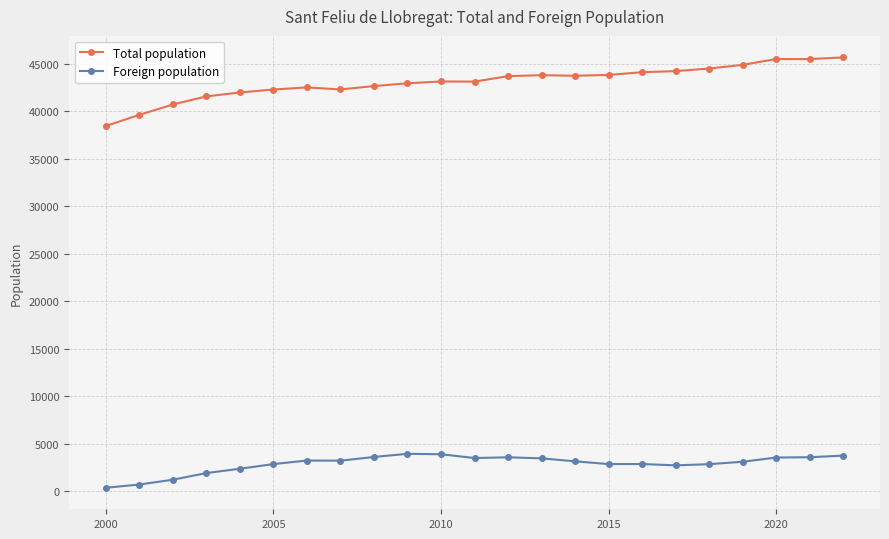

What is the maximum value shown in the chart?

45642